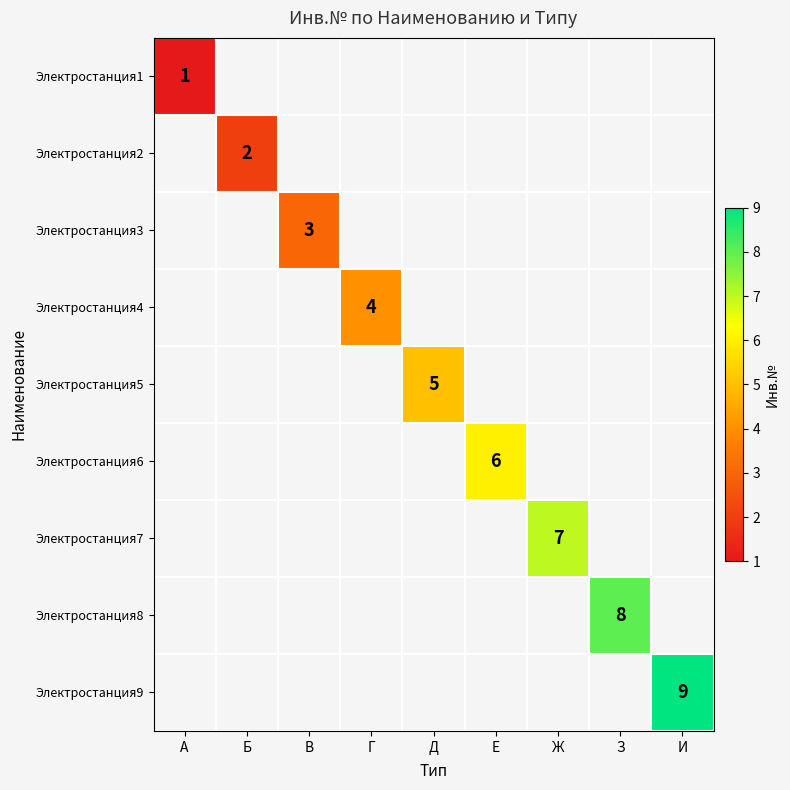

What is the greatest value displayed?

9.0